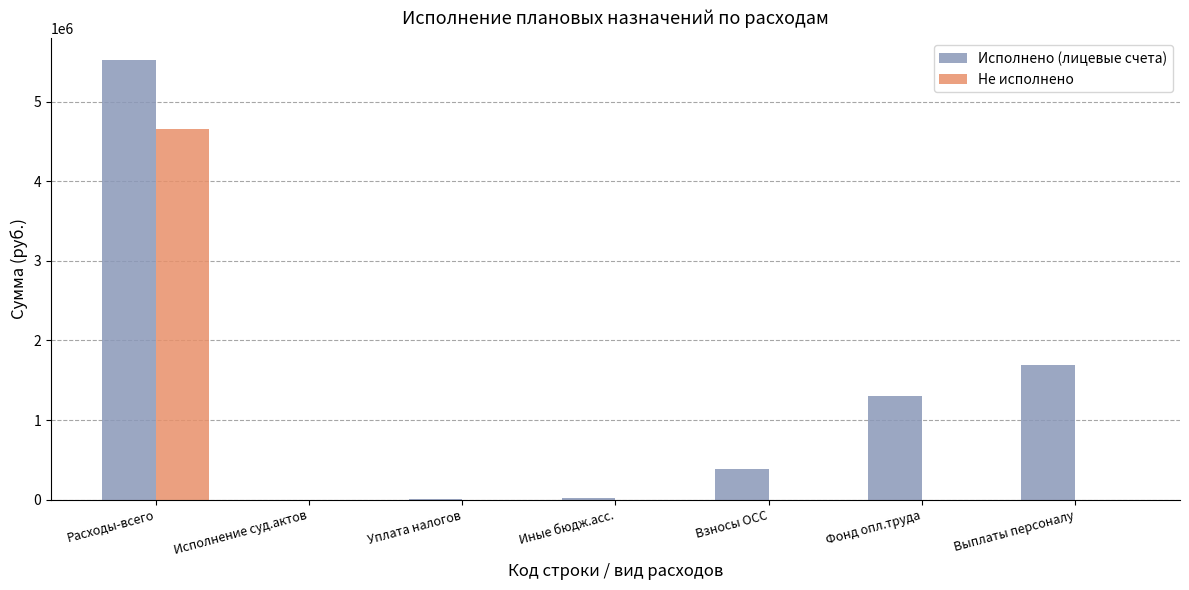

How many groups of bars are there?

7